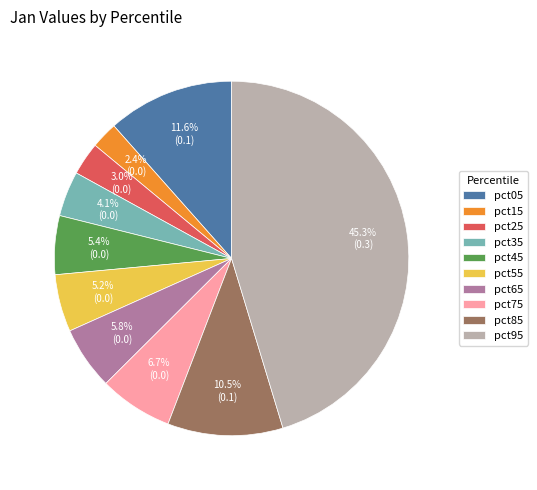

Between pct55 and pct15, which is larger?

pct55